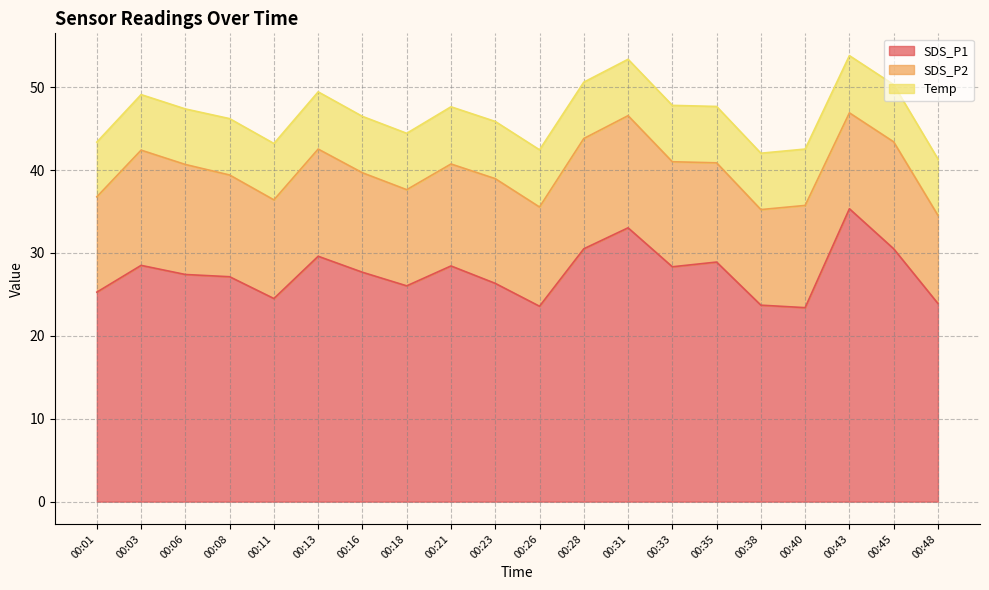

At which category is the sum across all series the highest?

00:43